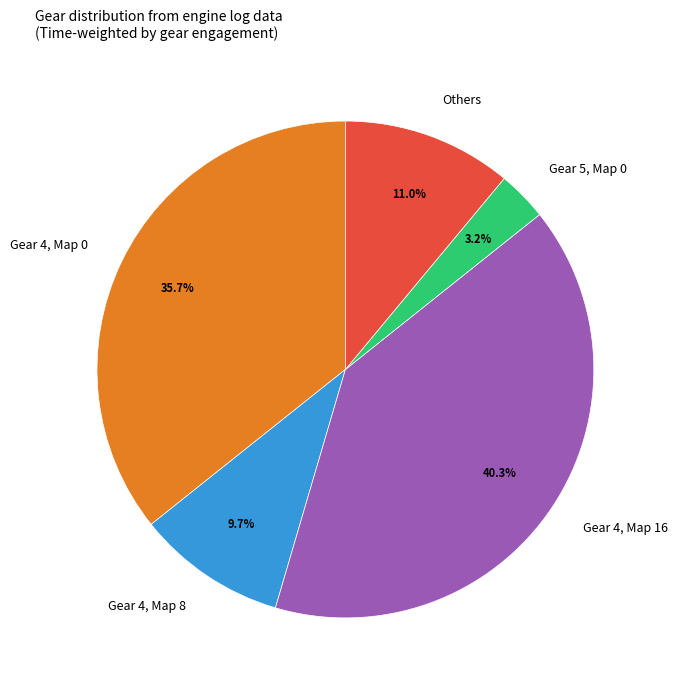

How much of the chart is everything except Gear 5, Map 0?

96.8%